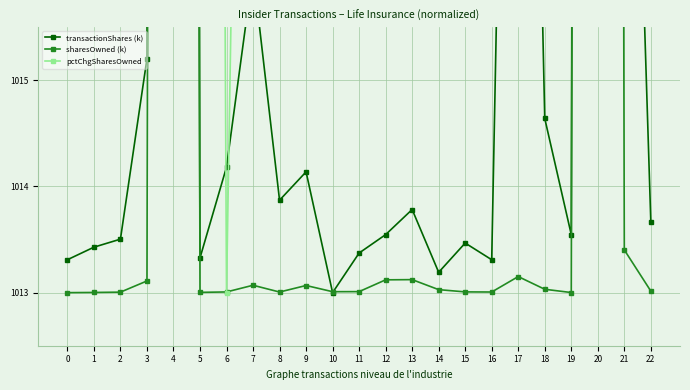

What is the sum of all pctChgSharesOwned values?

23986.5